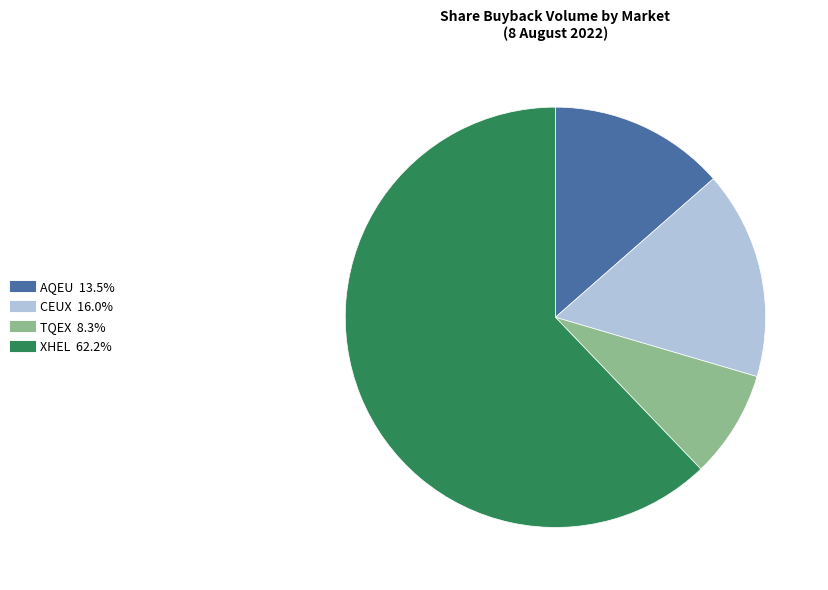

What is the largest slice in the pie chart?

XHEL